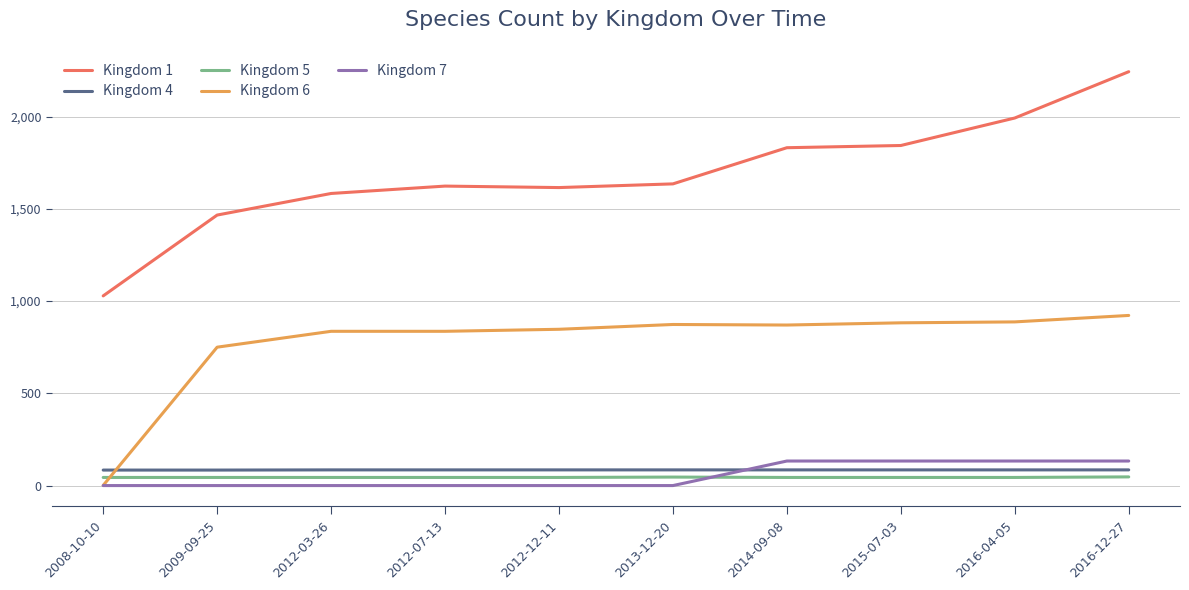

The value of Kingdom 6 at 2012-12-11 is 1450. True or false?

False